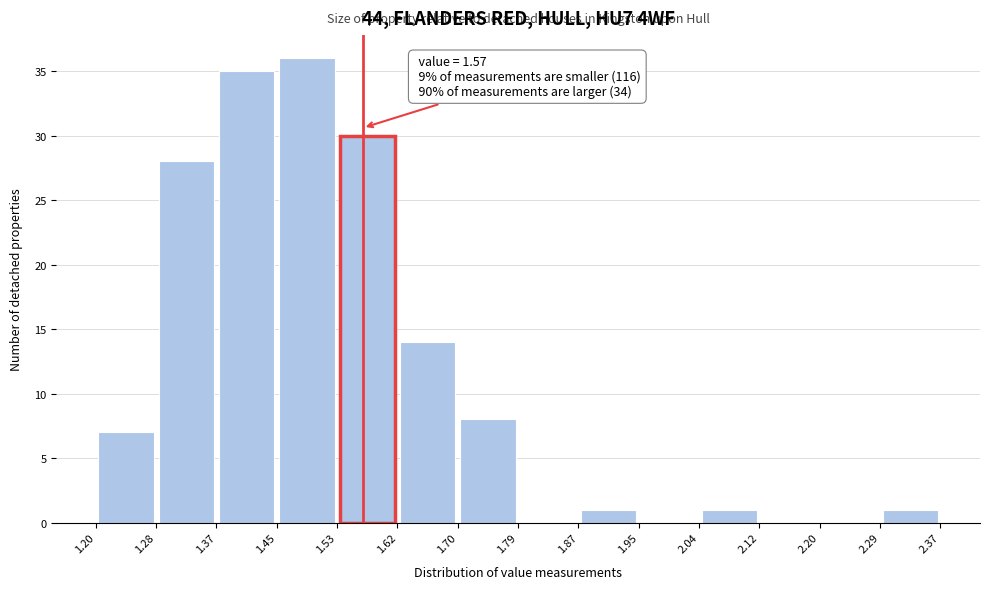

Over which range of the x-axis is the bar tallest?

1.45 to 1.53